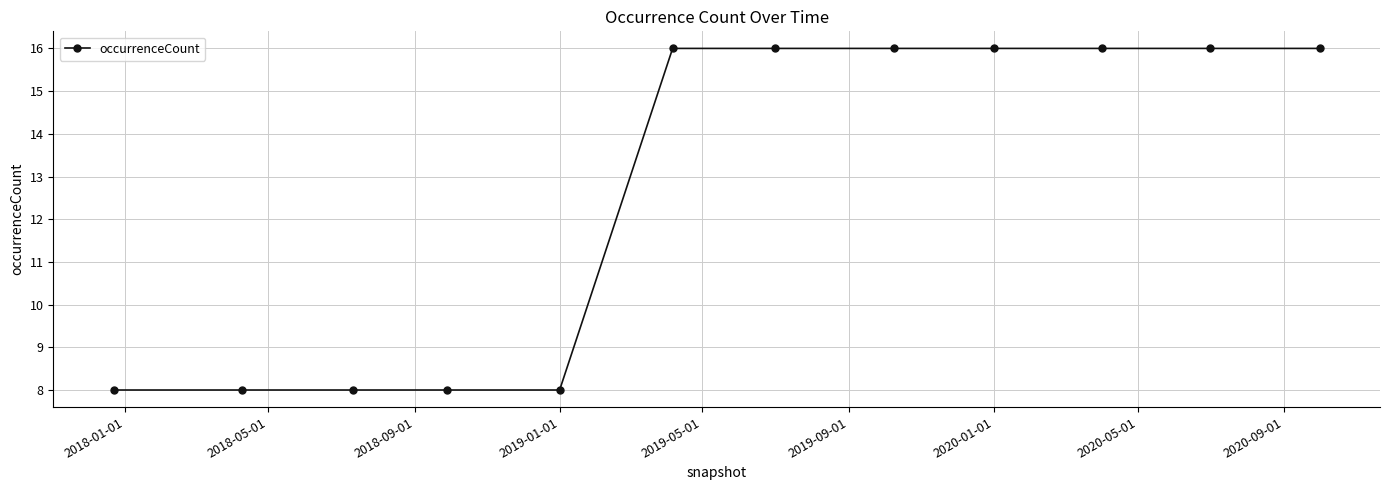

What is the difference between the maximum and minimum values?

8